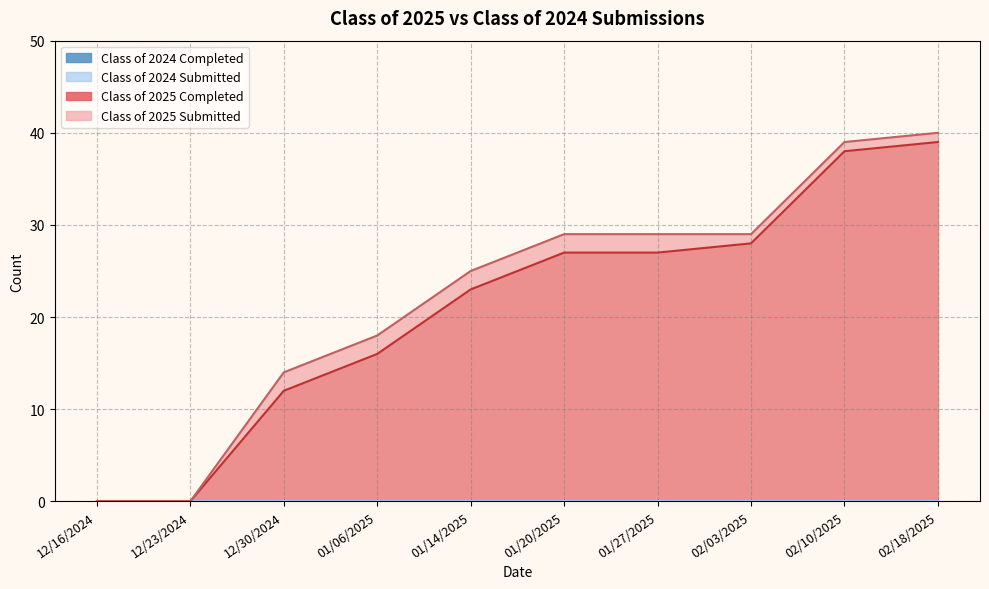

What is the spread (max minus min) of values at 01/14/2025?

2